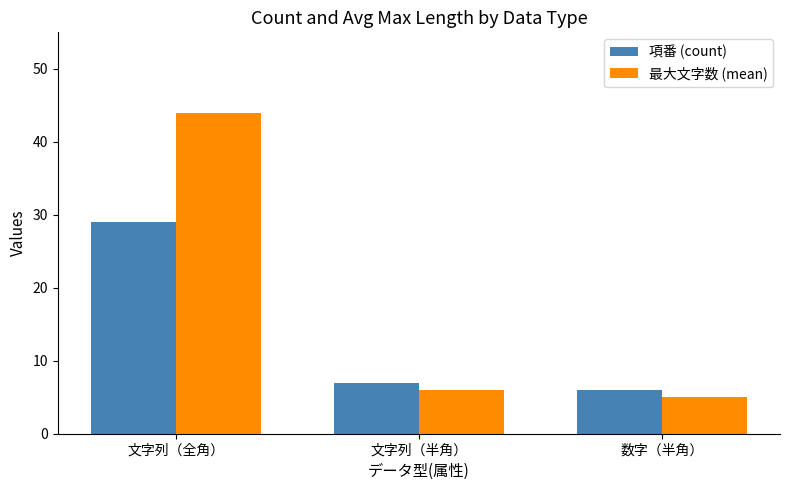

Reading left to right, list all the values displayed in this chart.

項番 (count): 29	7	6
最大文字数 (mean): 44	6	5